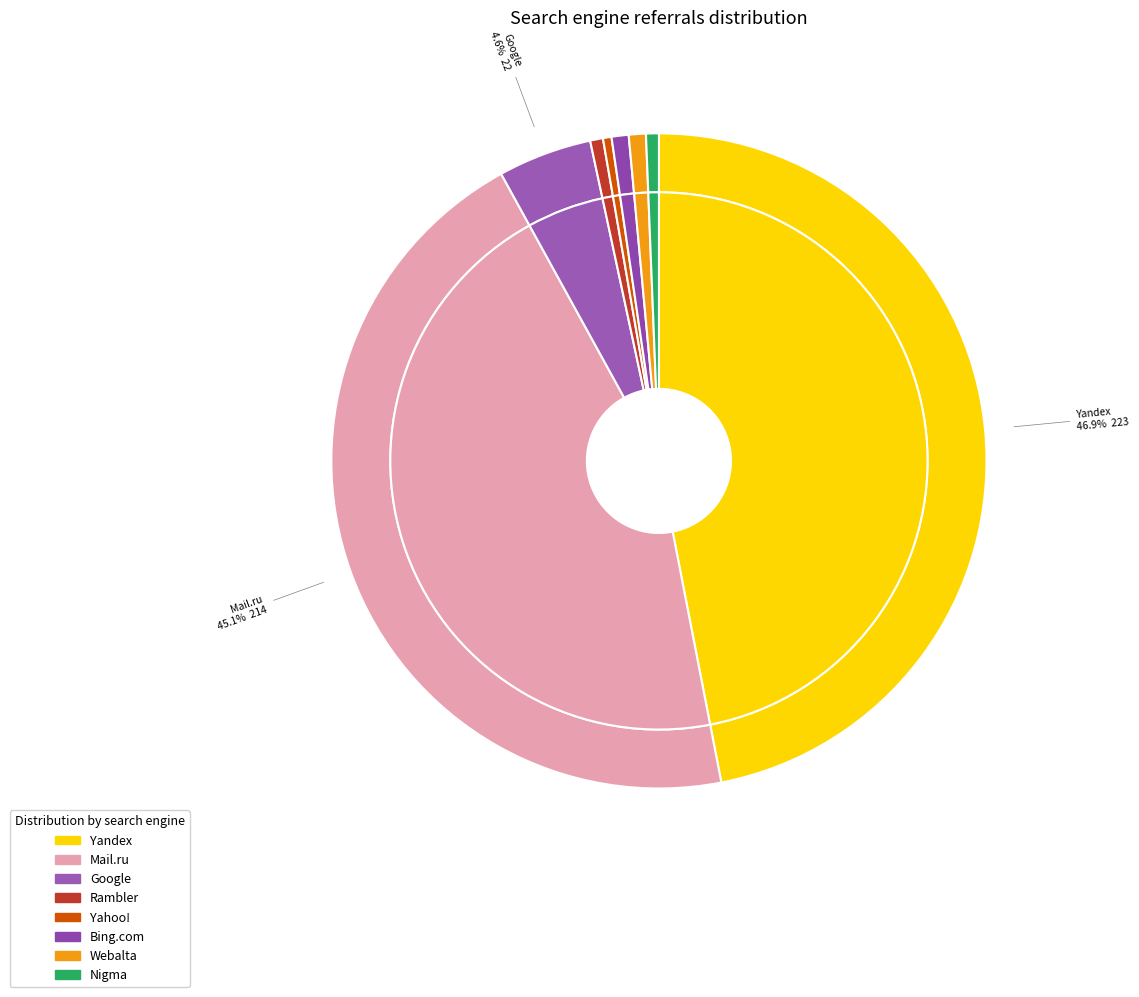

To the nearest percent, what is the combined percentage of Google and Nigma?

5%